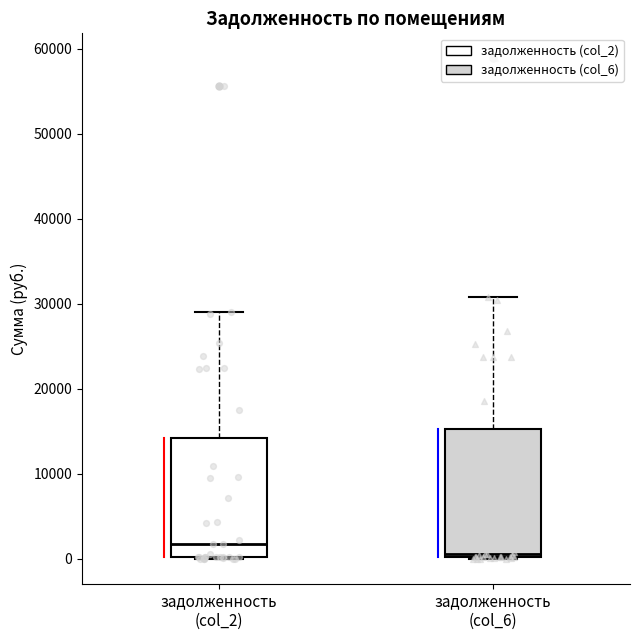

Which box's median line is the lowest?

задолженность (col_6)